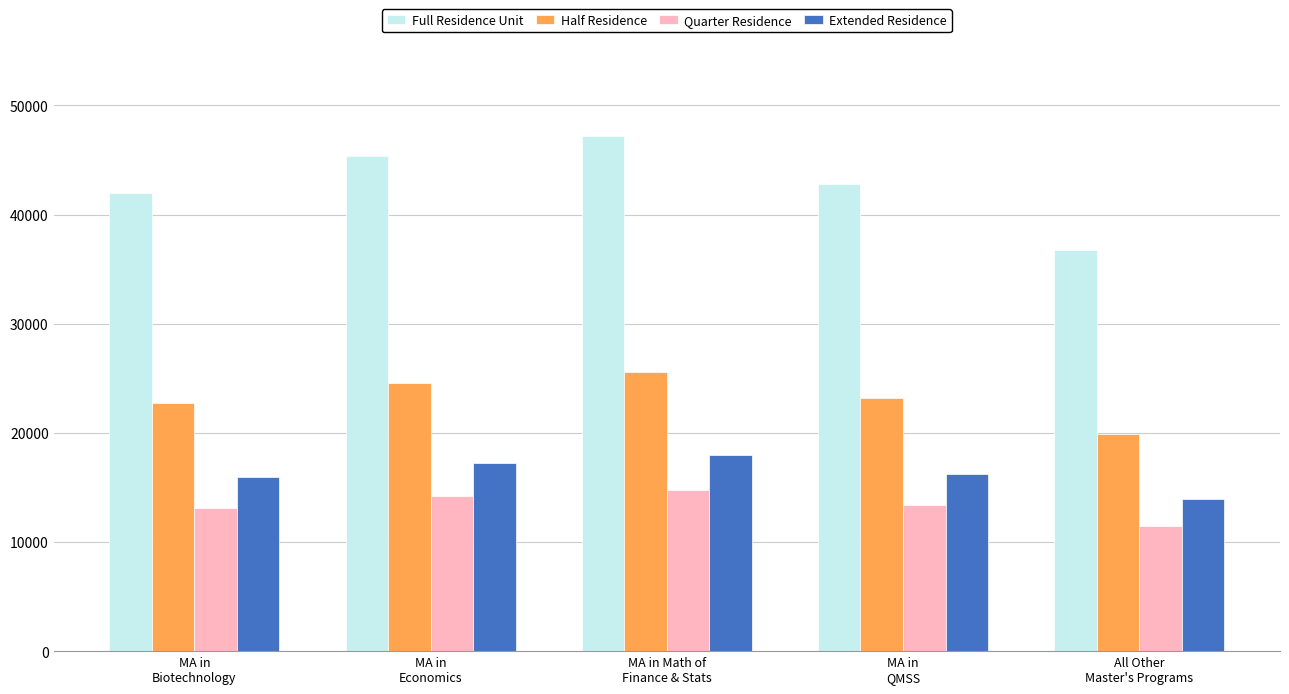

Reading right to left, what are all the values shown in this chart?

Full Residence Unit: All Other
Master's Programs=36727	MA in
QMSS=42775	MA in Math of
Finance & Stats=47193	MA in
Economics=45365	MA in
Biotechnology=42001
Half Residence: All Other
Master's Programs=19906	MA in
QMSS=23182	MA in Math of
Finance & Stats=25578	MA in
Economics=24588	MA in
Biotechnology=22761
Quarter Residence: All Other
Master's Programs=11507	MA in
QMSS=13399	MA in Math of
Finance & Stats=14791	MA in
Economics=14217	MA in
Biotechnology=13160
Extended Residence: All Other
Master's Programs=13980	MA in
QMSS=16272	MA in Math of
Finance & Stats=17952	MA in
Economics=17254	MA in
Biotechnology=15979